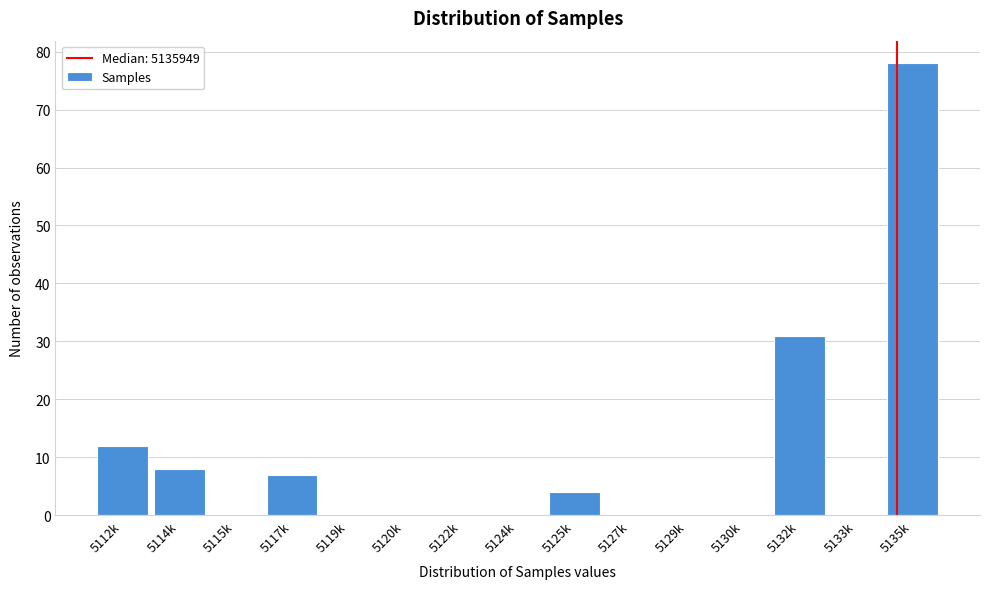

Reading left to right, transcribe all the data shown in this chart.

5112k=12	5114k=8	5115k=0	5117k=7	5119k=0	5120k=0	5122k=0	5124k=0	5125k=4	5127k=0	5129k=0	5130k=0	5132k=31	5133k=0	5135k=78